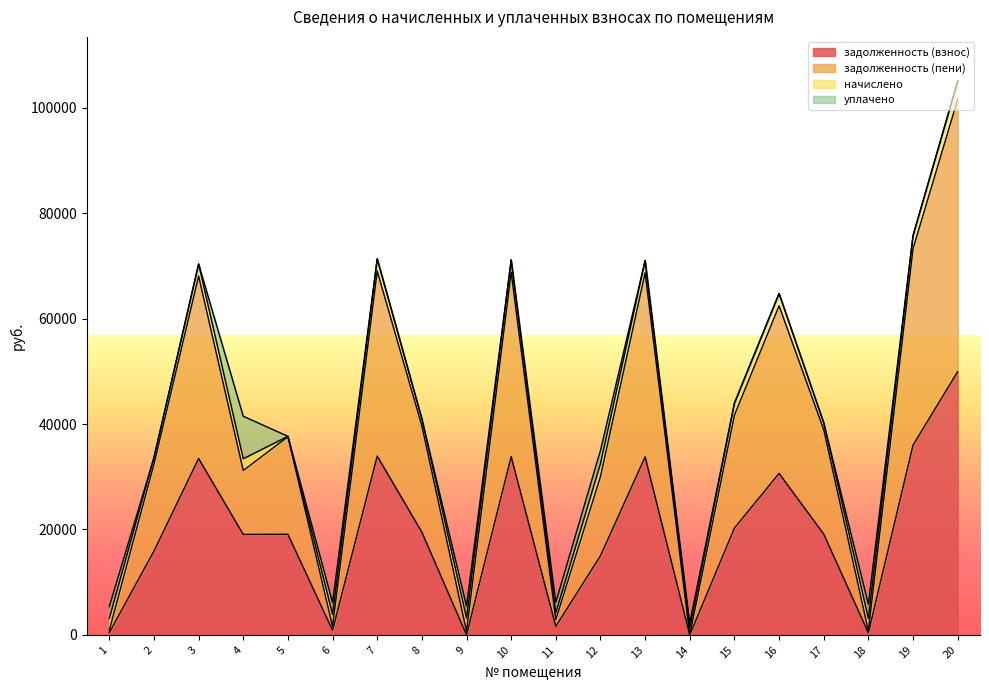

Between 18 and 13, which is larger?

13